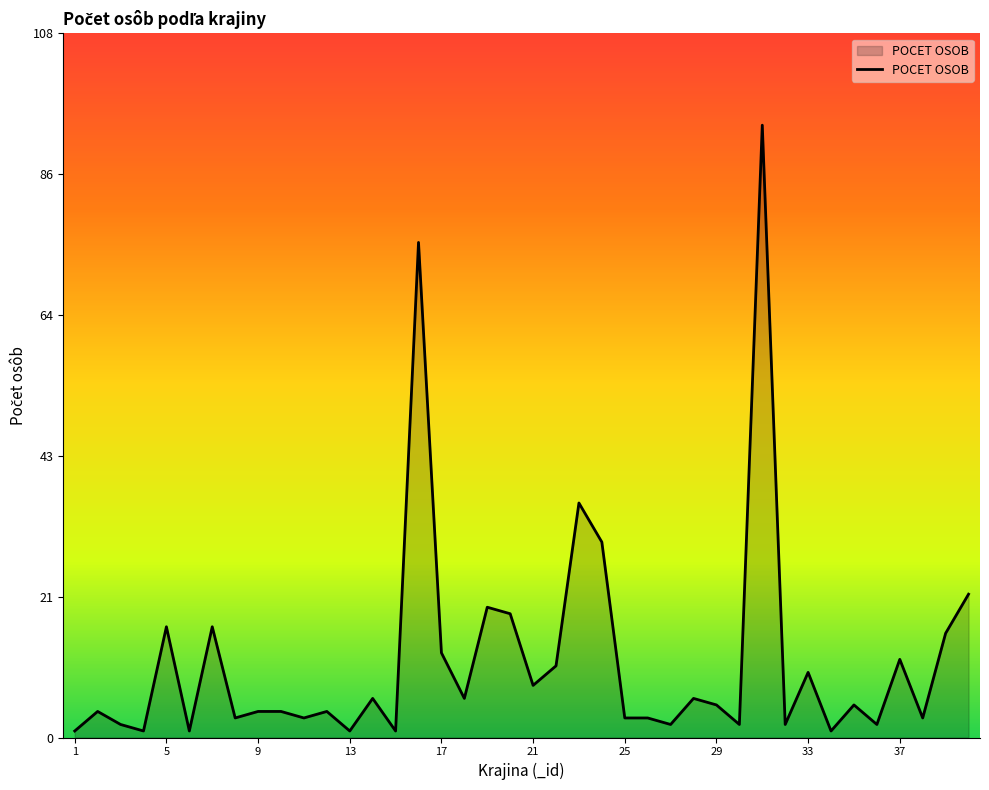

What is the maximum value shown in the chart?

94